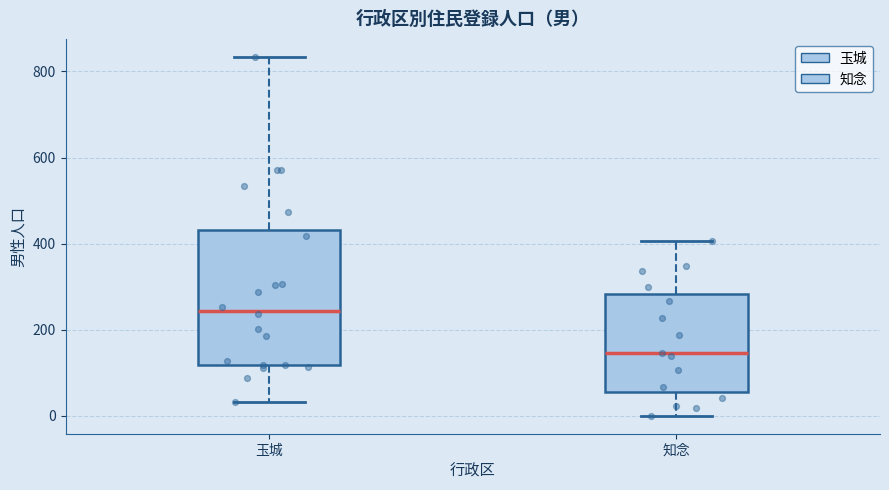

Comparing the boxes themselves (not the whiskers), which one is the tallest?

玉城